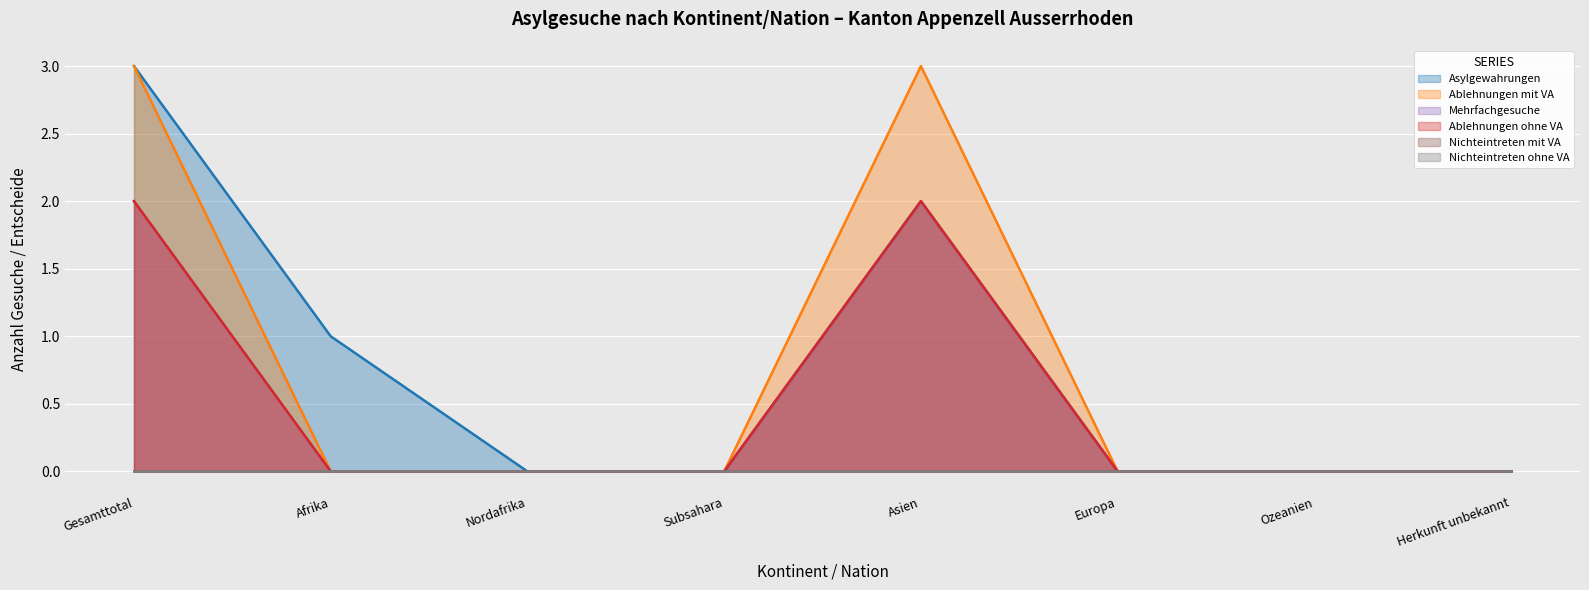

True or false: Mehrfachgesuche has more than 0 interior local peaks.

True